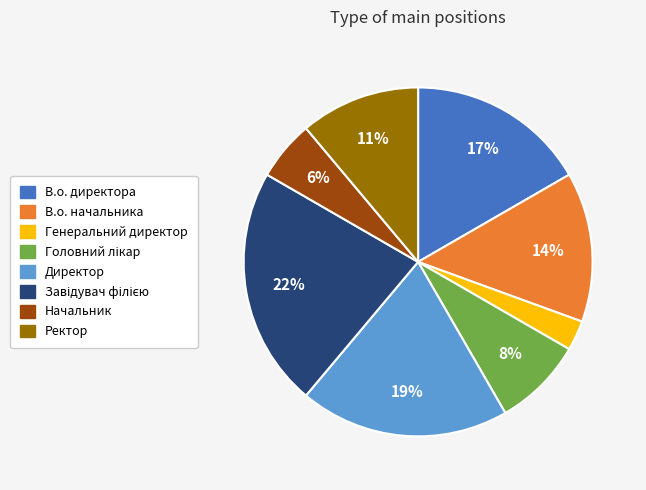

What is the ratio of the value at В.о. начальника to the value at В.о. директора?

0.8